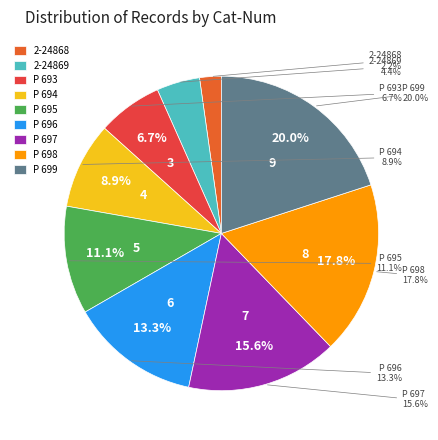

What percentage is the P 699 slice, to the nearest percent?

20%